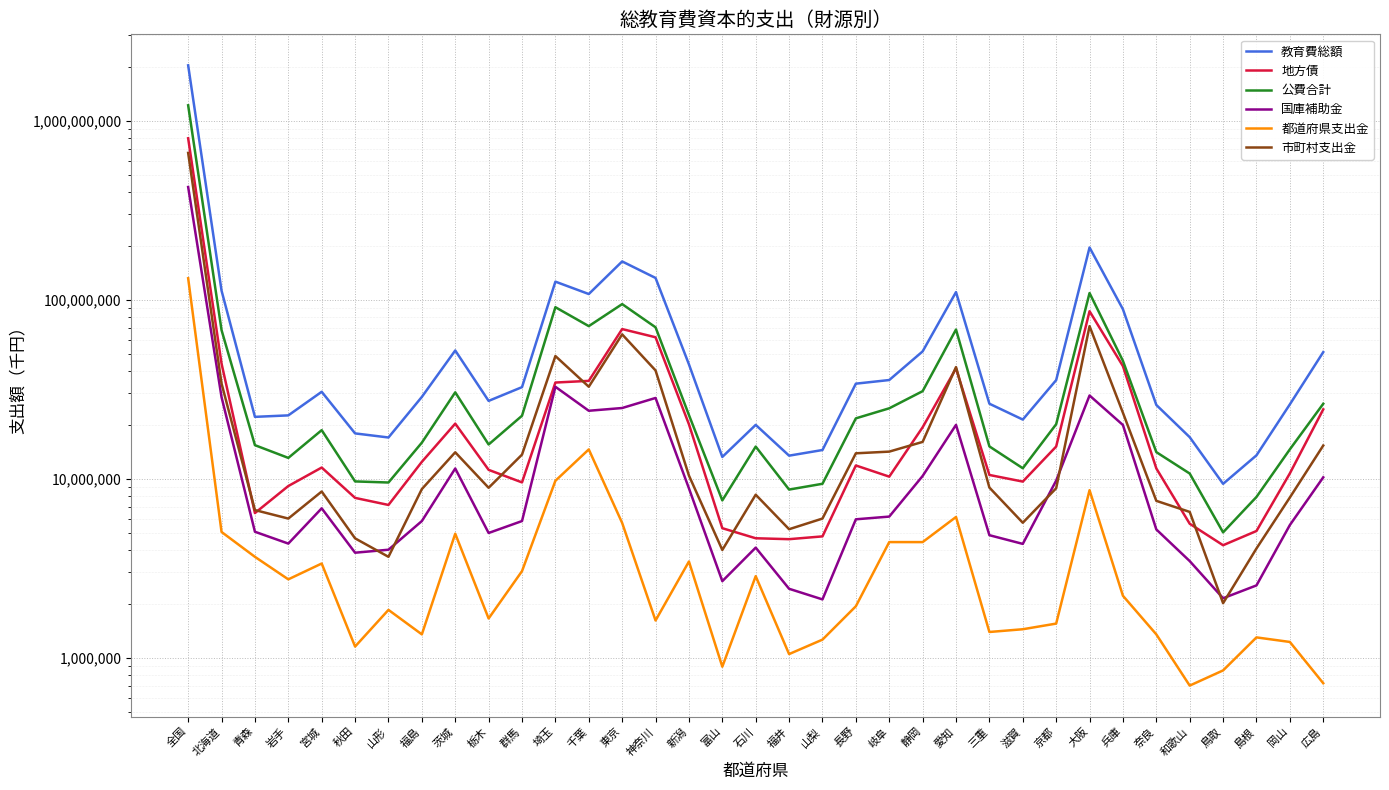

Between 京都 and 青森, which is larger?

京都